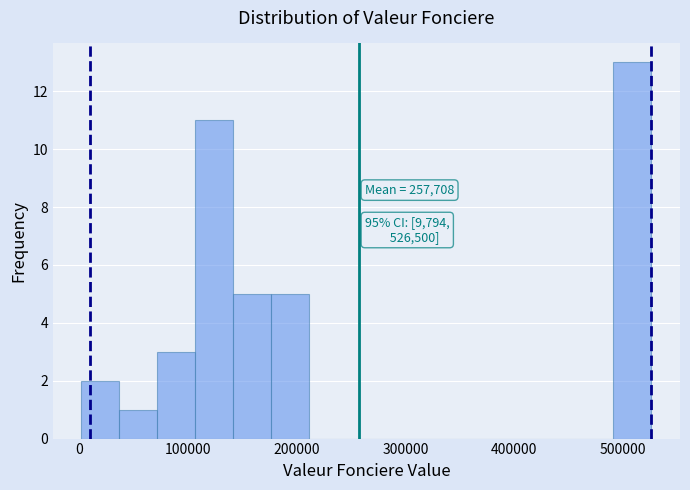

Read against the x-axis, roughly where is the centre of the tallest bar?

510000